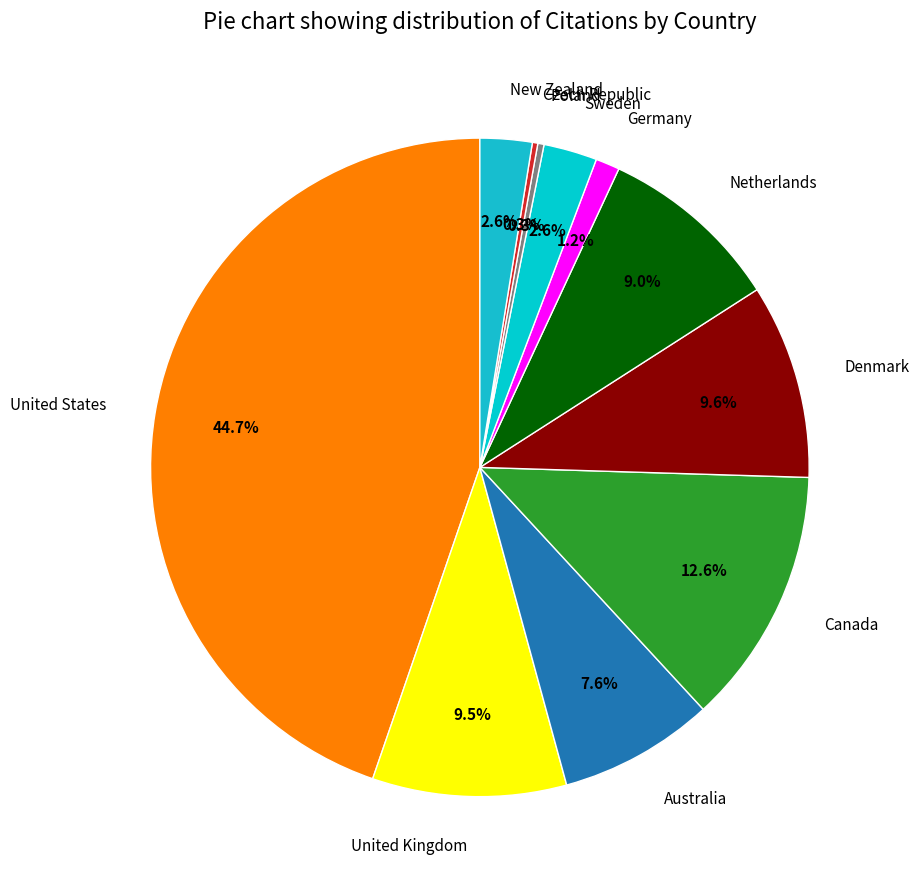

Is there a majority slice in this chart?

No